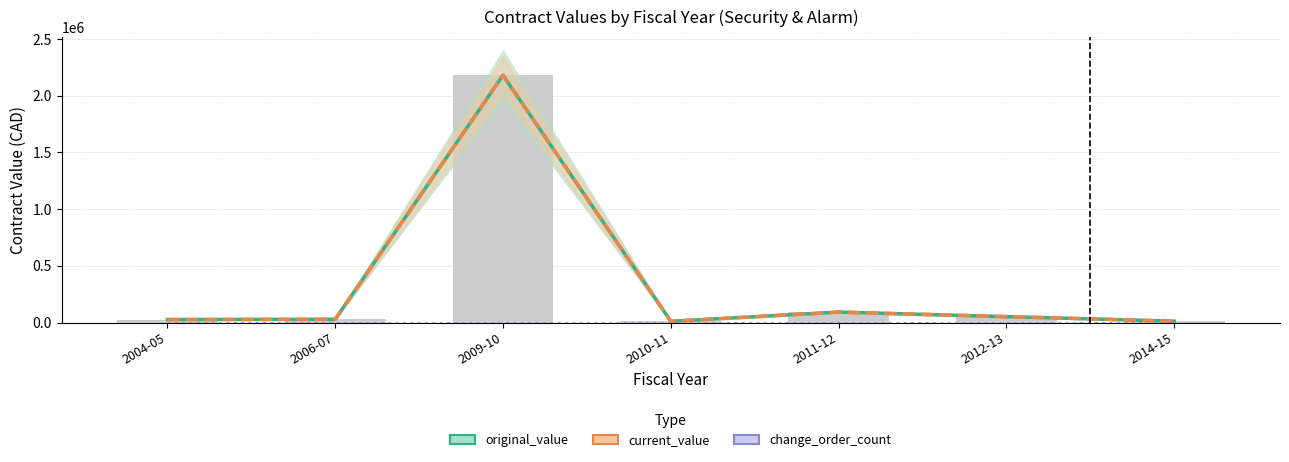

Reading left to right, transcribe all the data shown in this chart.

original_value: 26430	28456	2179288	10800	92100	51960	12040
current_value: 26430	28456	2179288	10800	92100	51960	12040
change_order_count: 0	0	0	0	0	0	0